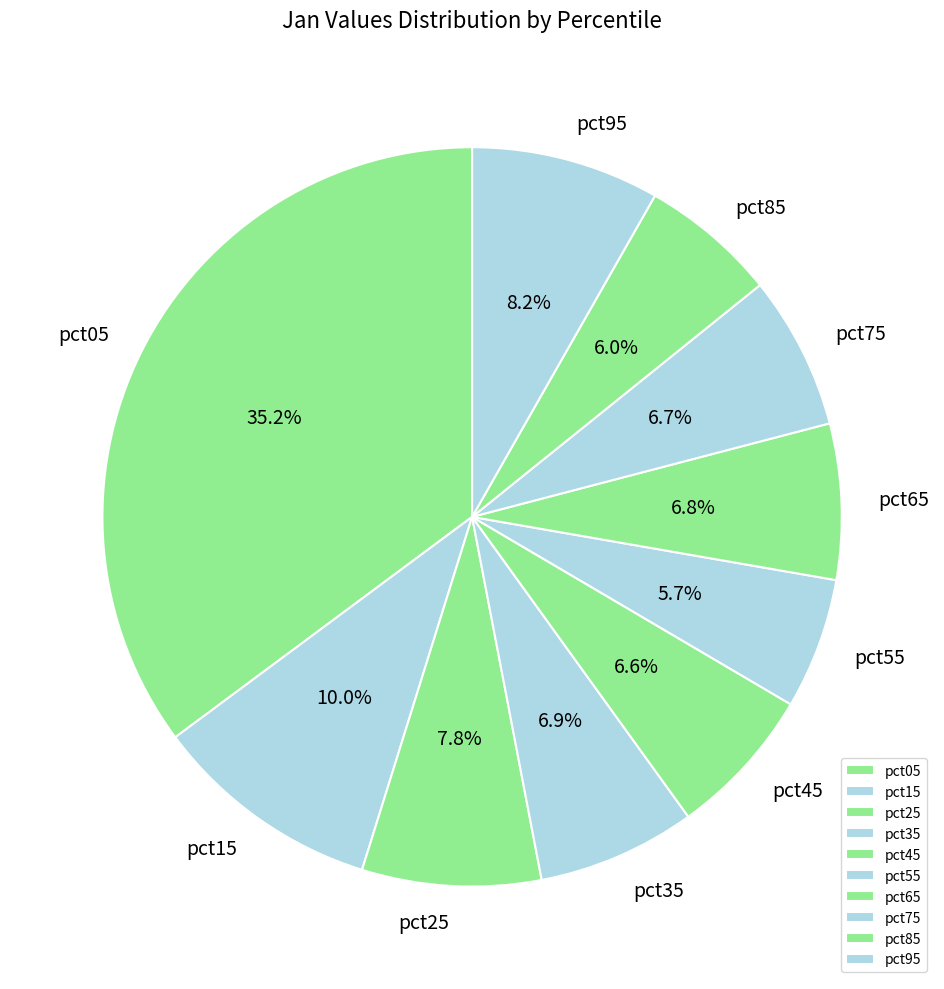

To the nearest percent, what is the difference between the pct25 and pct85 slice percentages?

2%